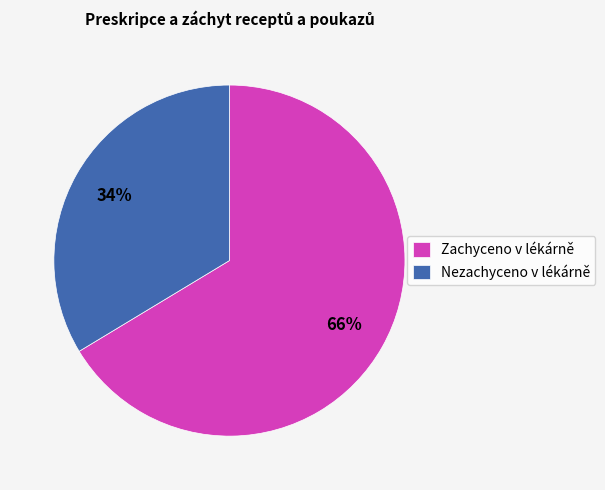

To the nearest percent, what is the average slice percentage?

50%